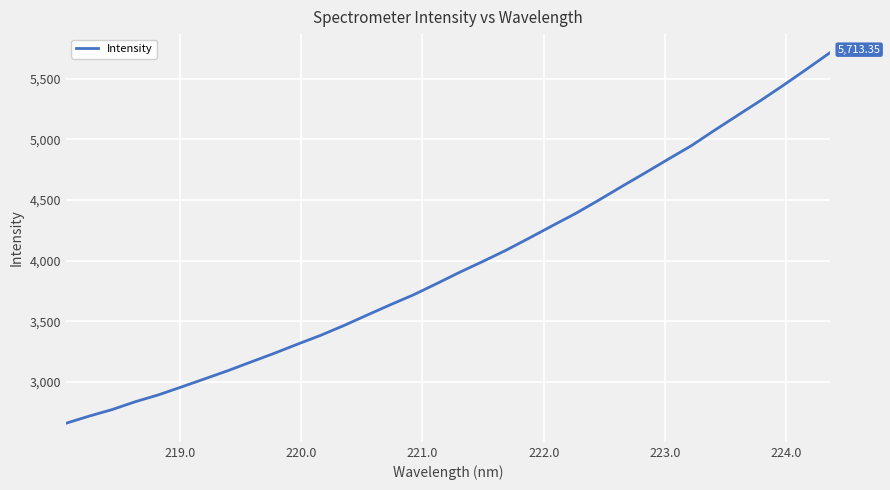

What is the minimum value shown in the chart?

2659.9